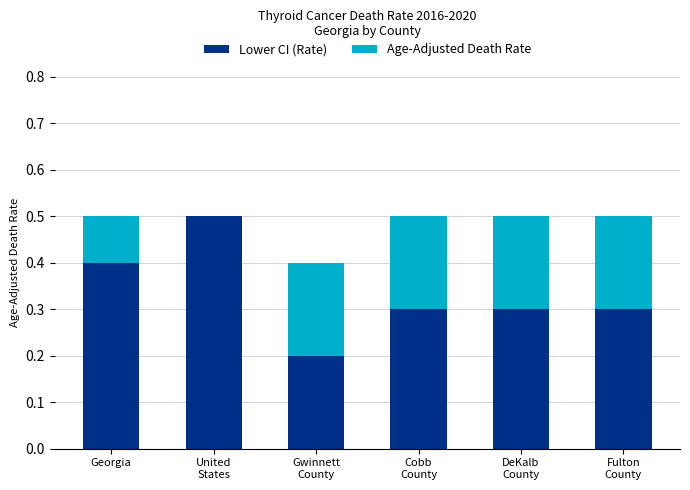

The value of Lower CI (Rate) at Georgia is 0.4. True or false?

True